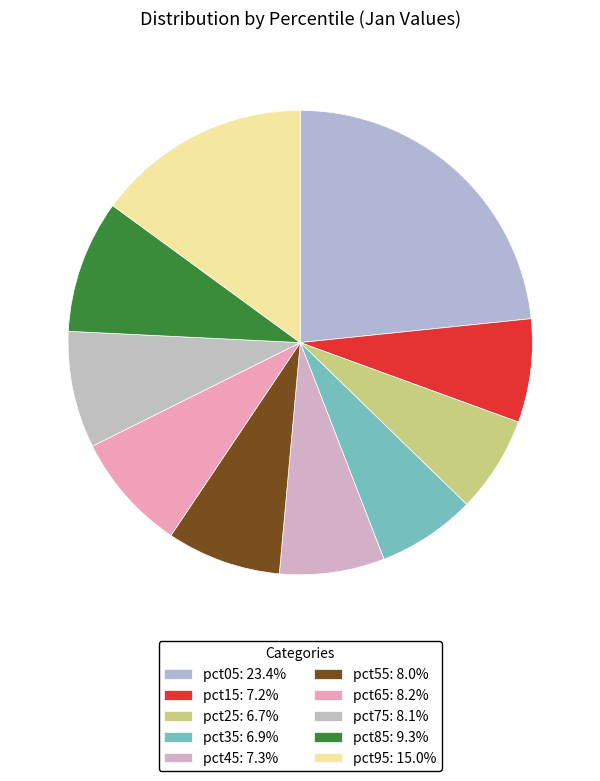

Which has a higher value, pct95 or pct15?

pct95